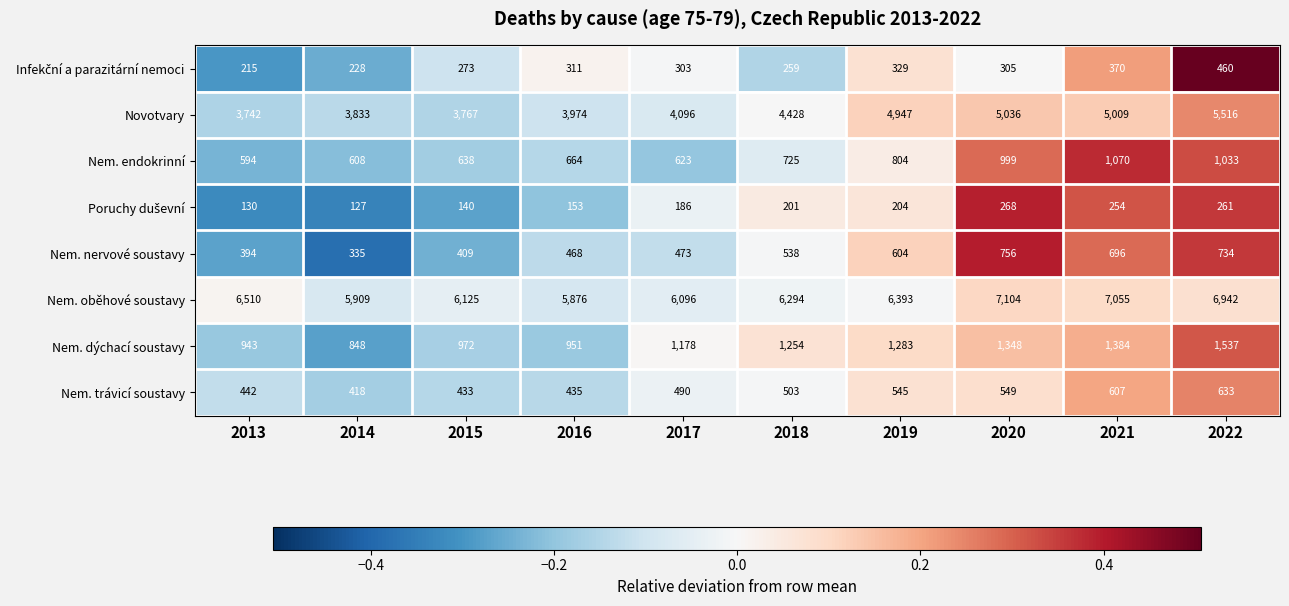

At which category is the sum across all series the highest?

2022